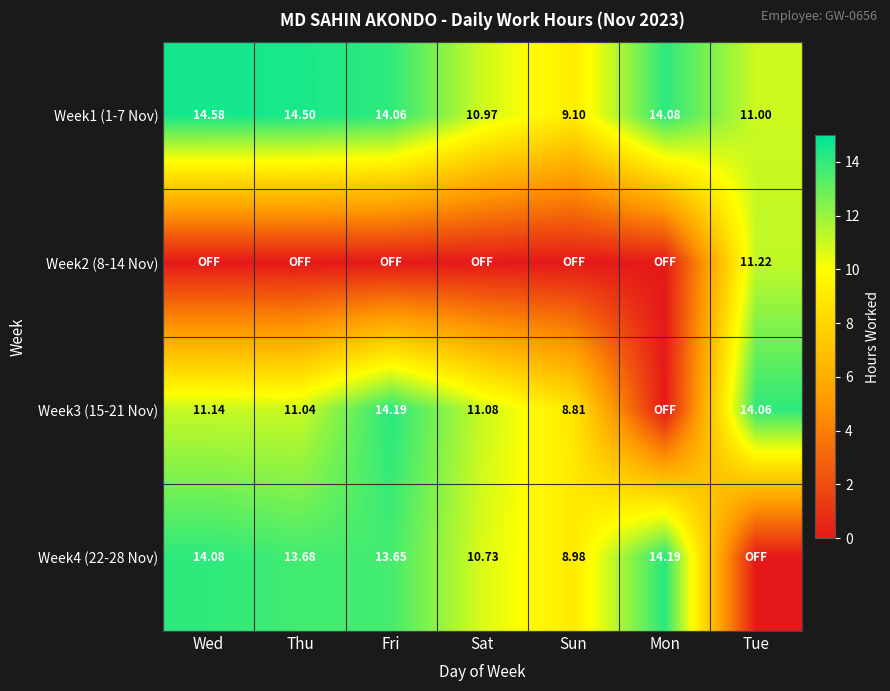

True or false: Week2 (8-14 Nov) has a value of 7.7 at Tue.

False